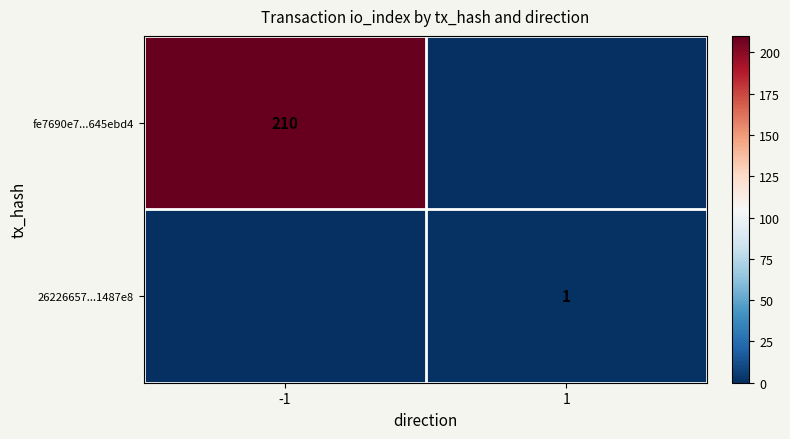

The value of 26226657...1487e8 at 1 is 0. True or false?

False